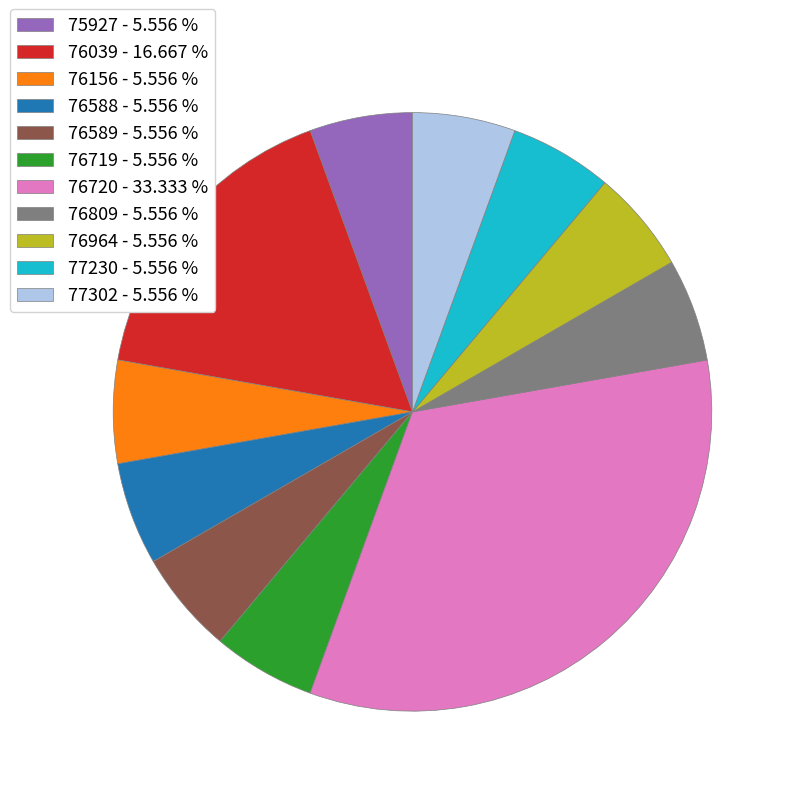

What is the ratio of the value at 76588 - 5.556 % to the value at 75927 - 5.556 %?

1.0